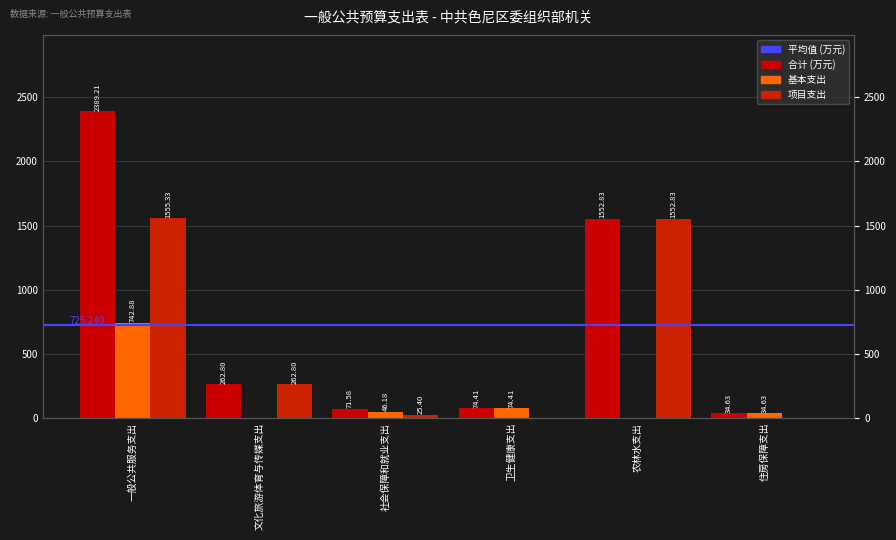

Where is 基本支出 nearest to the value 371?

卫生健康支出